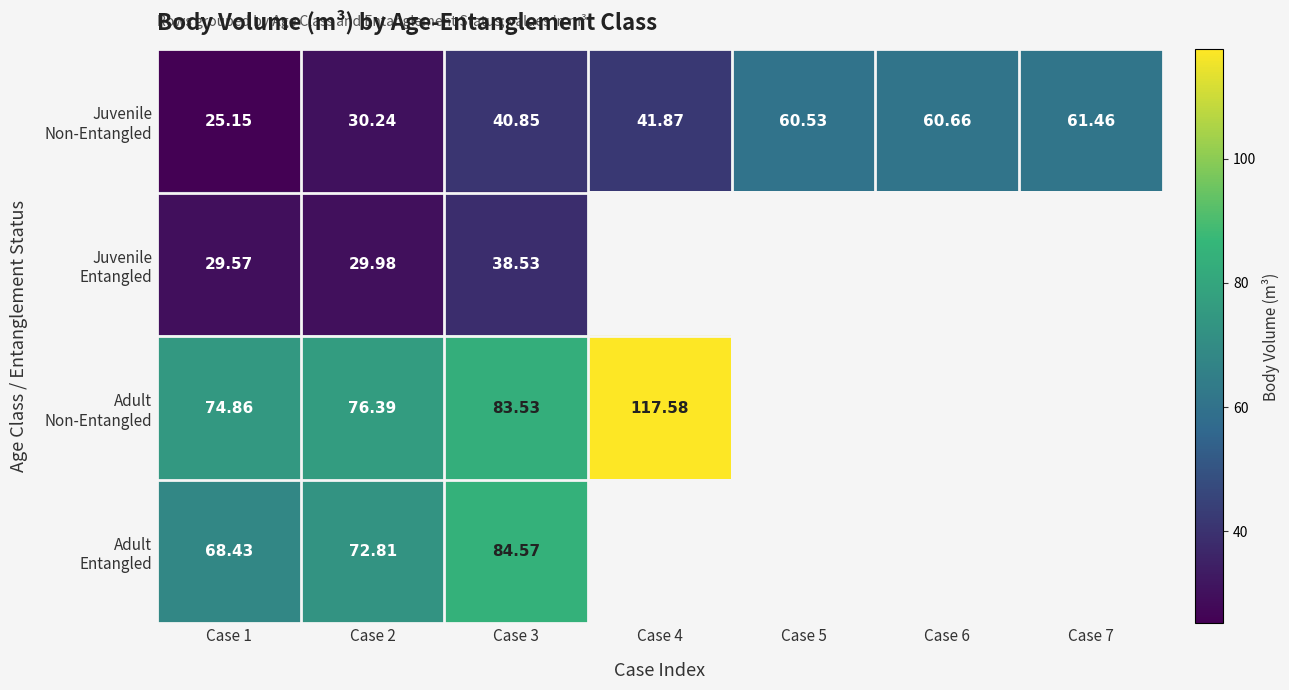

The value of Adult Non-Entangled at Case 4 is 37.8. True or false?

False